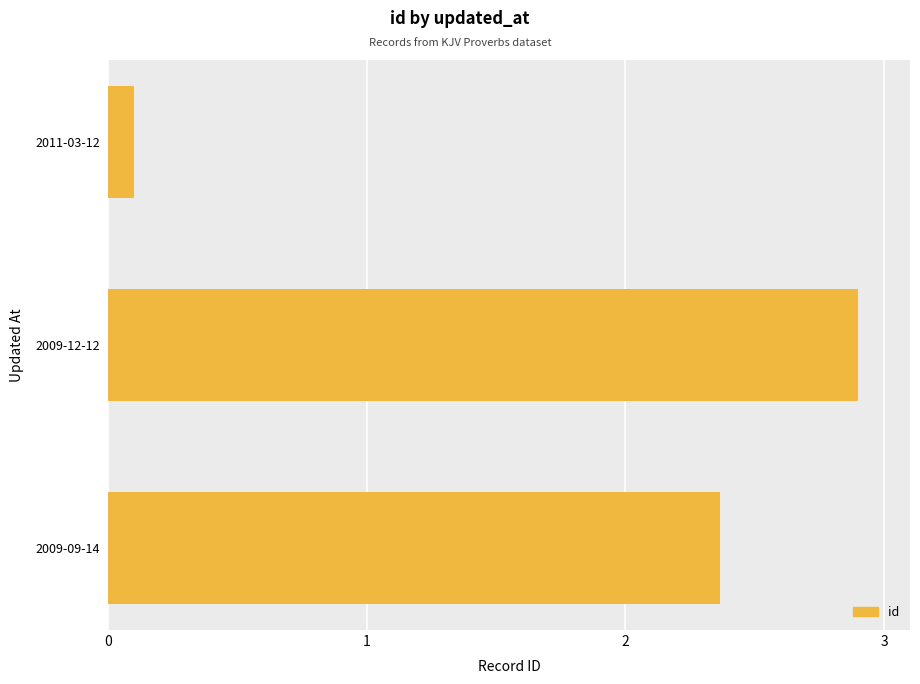

What is the maximum value shown in the chart?

2.9